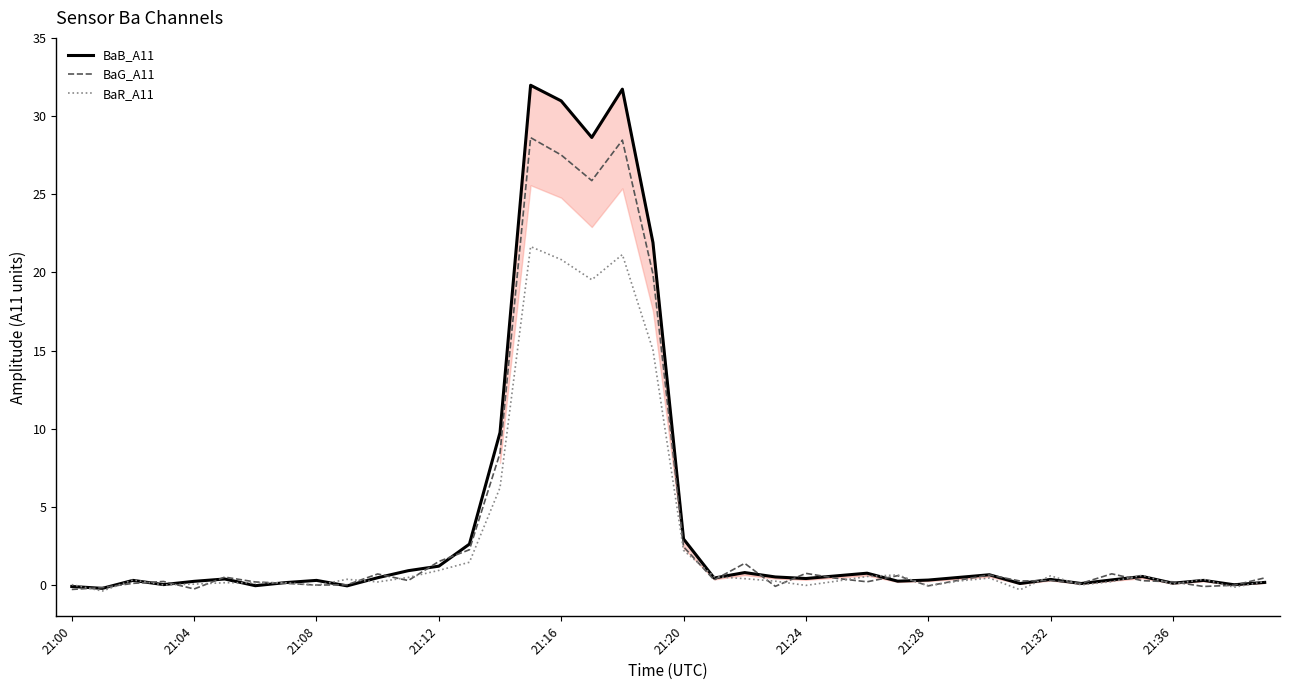

Which series has the largest range (max minus min)?

BaB_A11